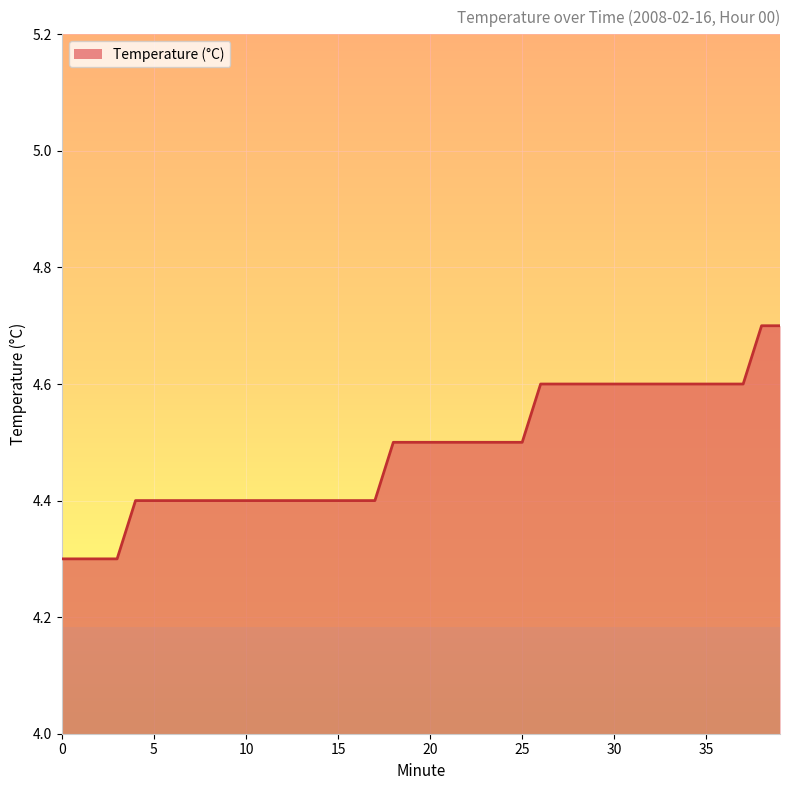

What is the minimum value shown in the chart?

4.3